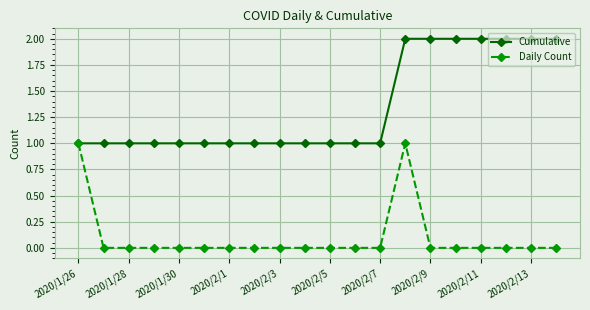

What is the average value of the Cumulative series?

1